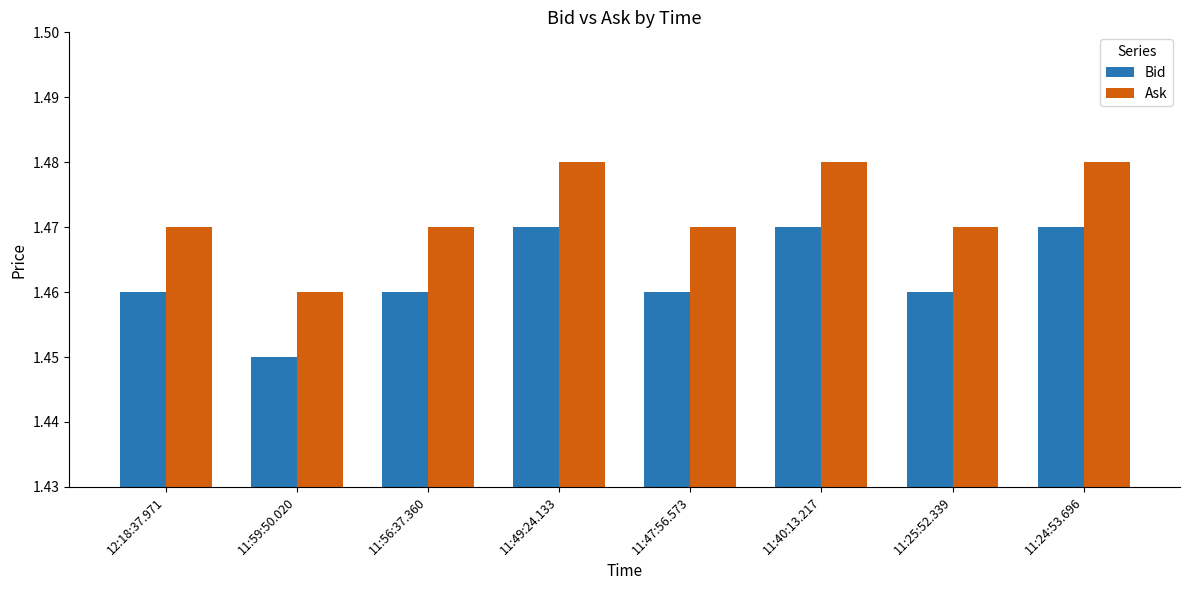

The value of Bid at 11:24:53.696 is 0.9. True or false?

False